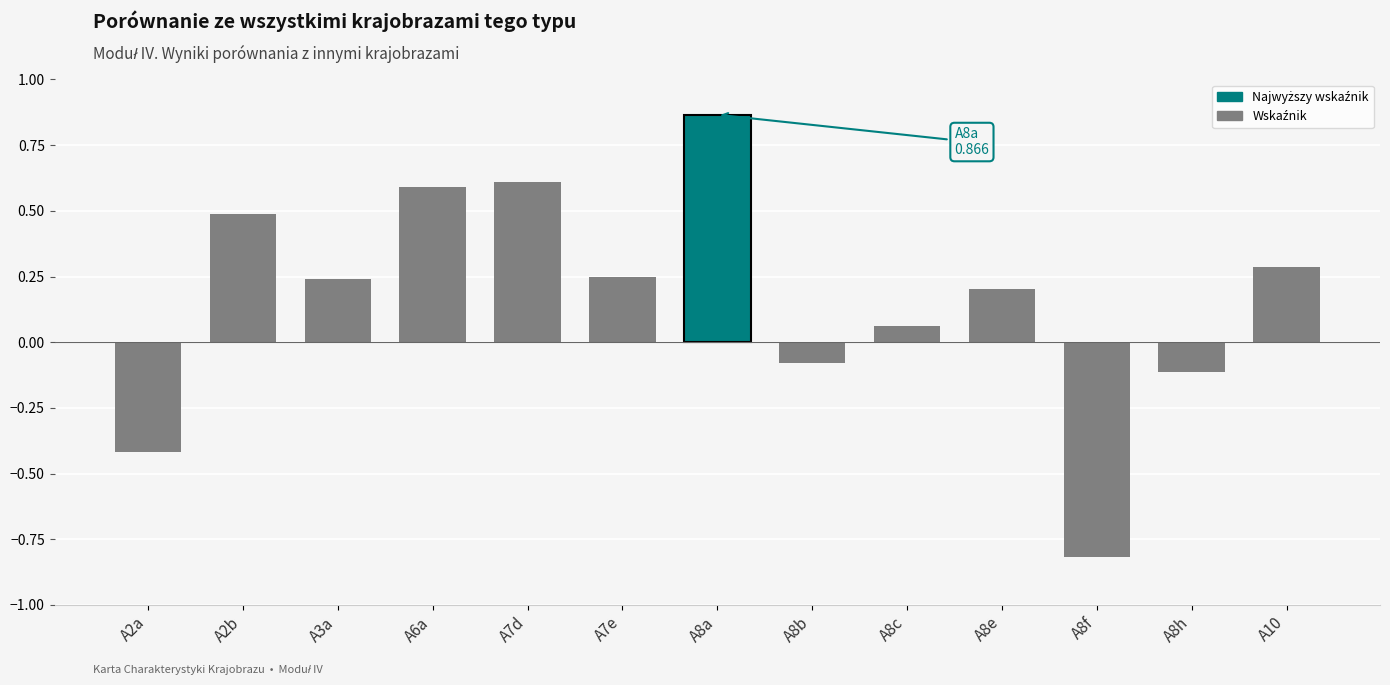

The value at A2b is 0.2. True or false?

False